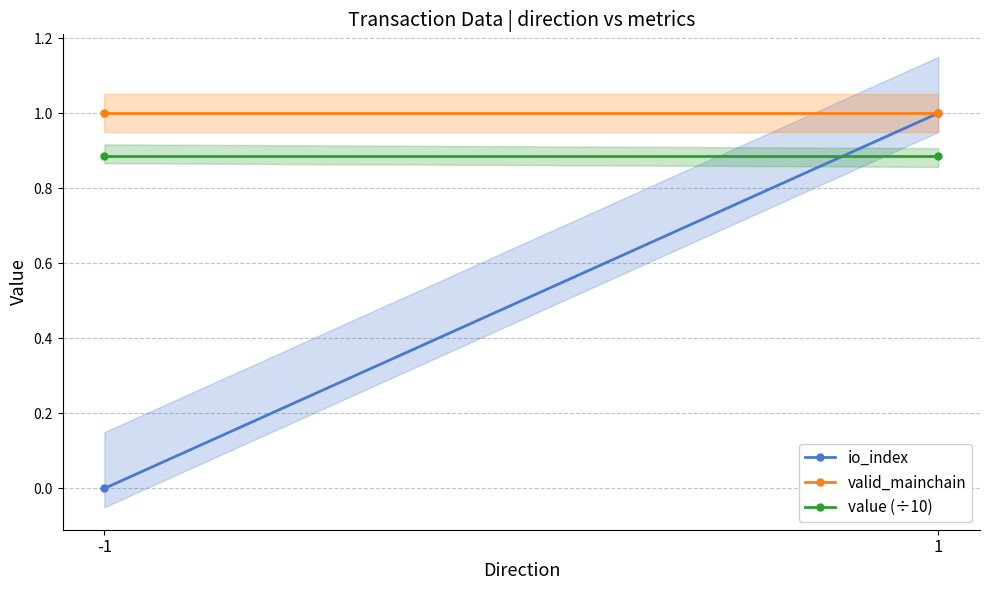

What is the total value across all series at 1?

2.9